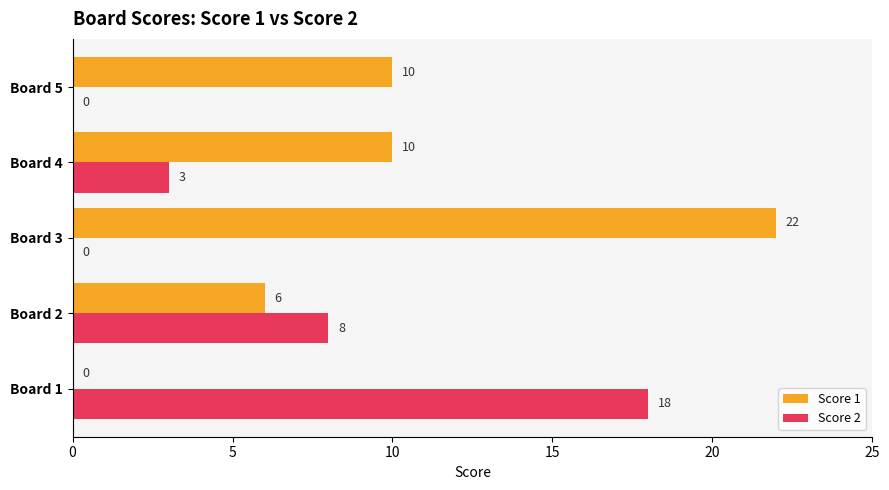

Which label corresponds to the largest value in the chart?

Board 3